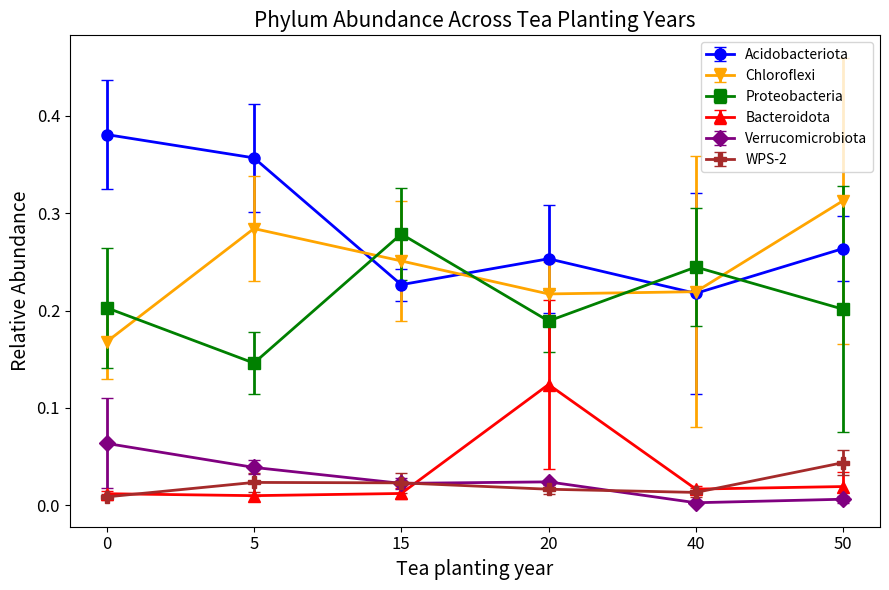

What is the sum of all Acidobacteriota values?

1.7